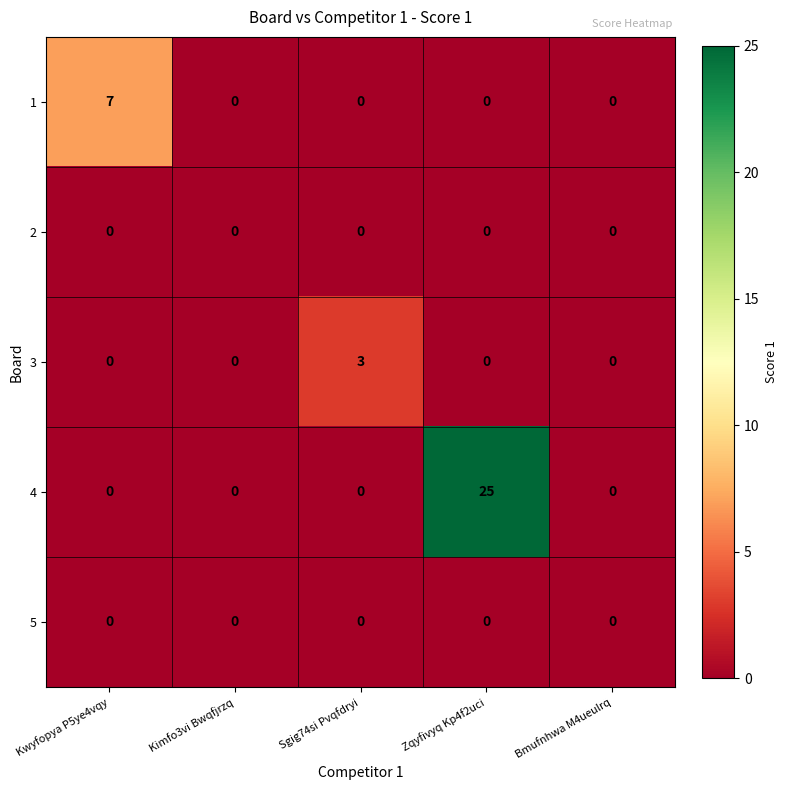

What is the maximum value shown in the chart?

25